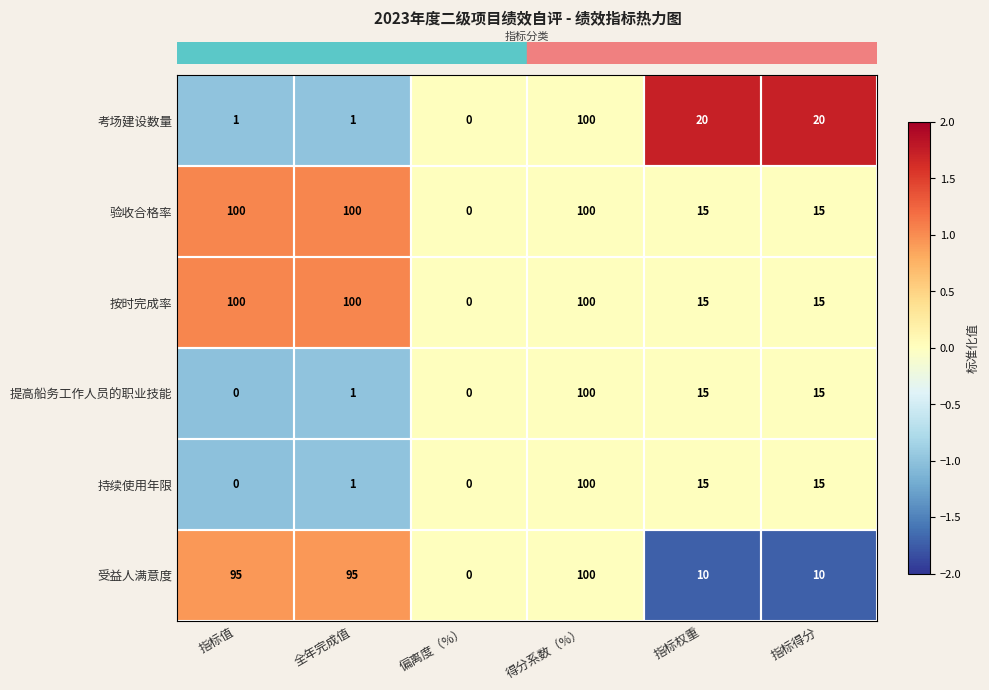

What is the difference between the maximum and minimum values in the 按时完成率 series?

100